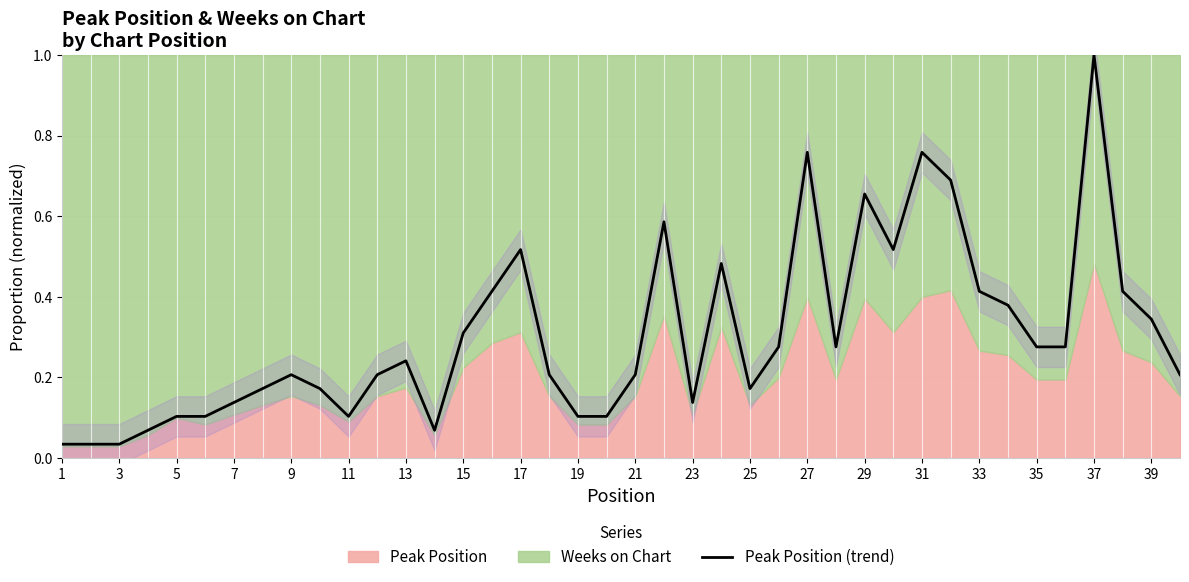

True or false: the data has more than 0 interior local peaks.

True